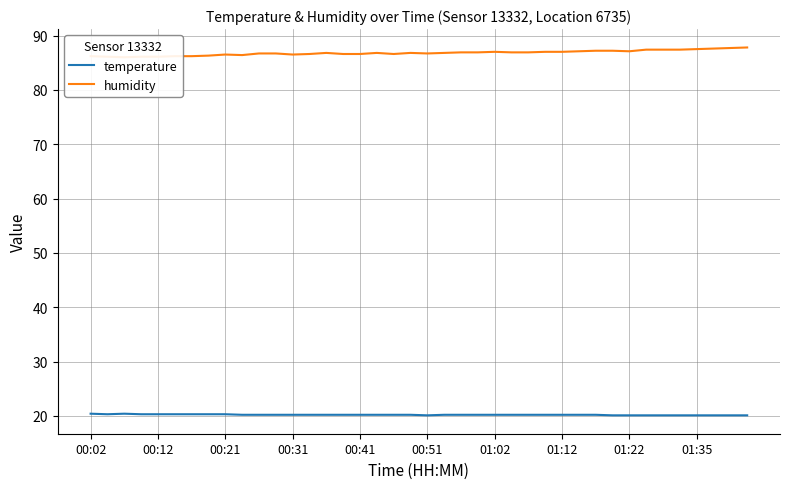

Is this an area chart (filled region under the line)?

No